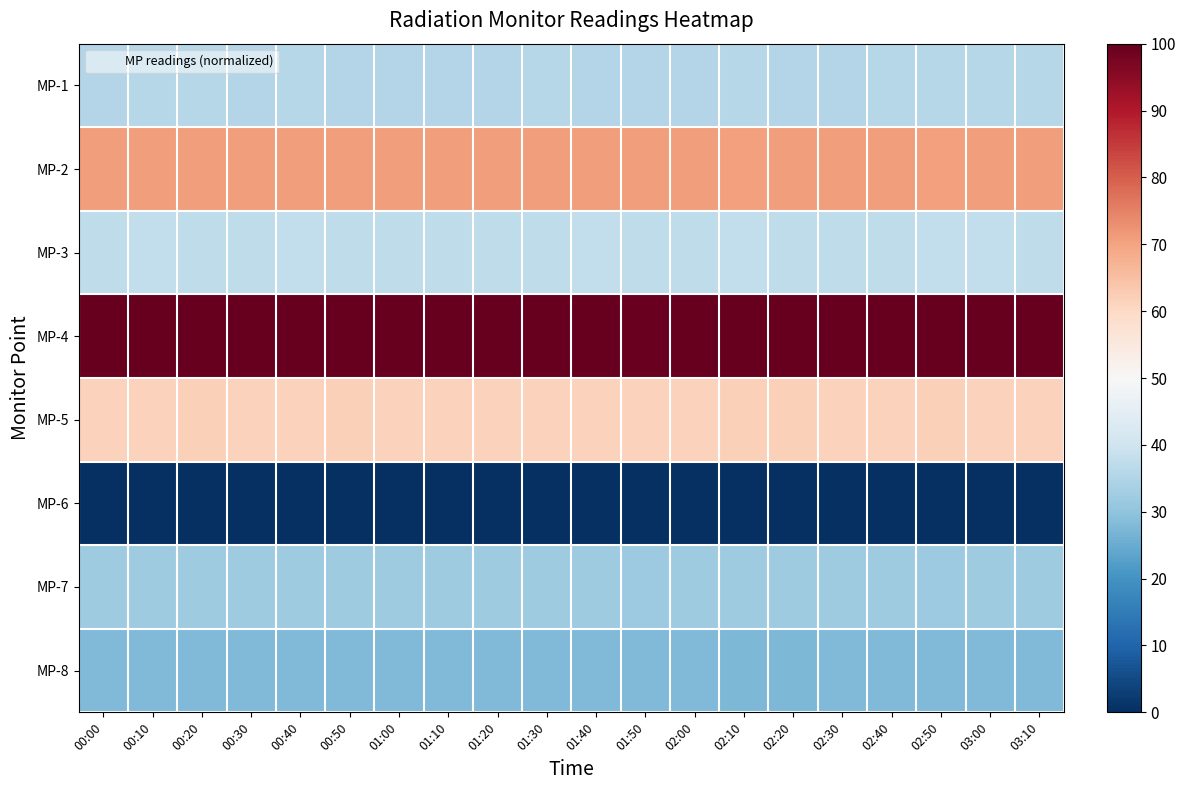

How many distinct data groups are displayed?

8